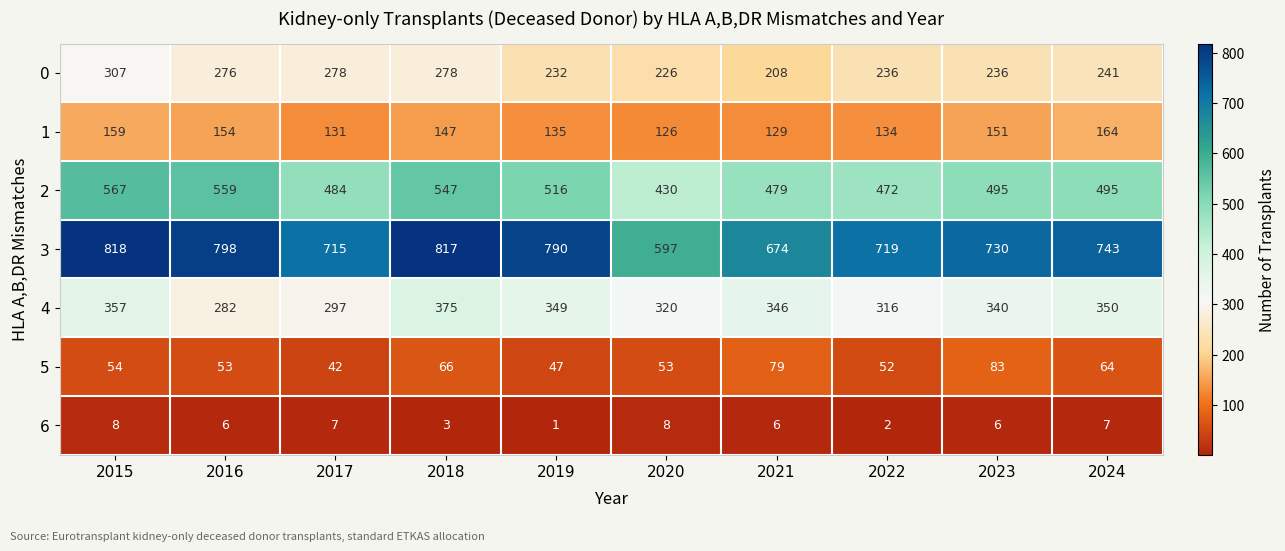

What is the minimum value for 4?

282